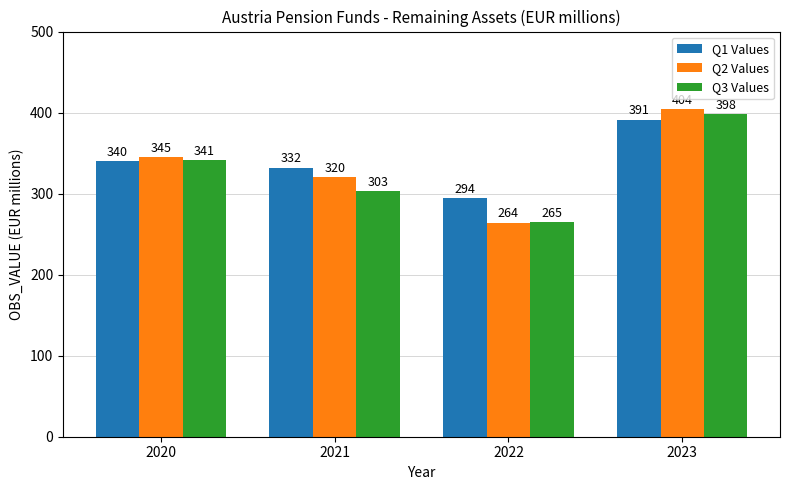

What is the value of the Q2 Values bar at the 3rd from the left?

264